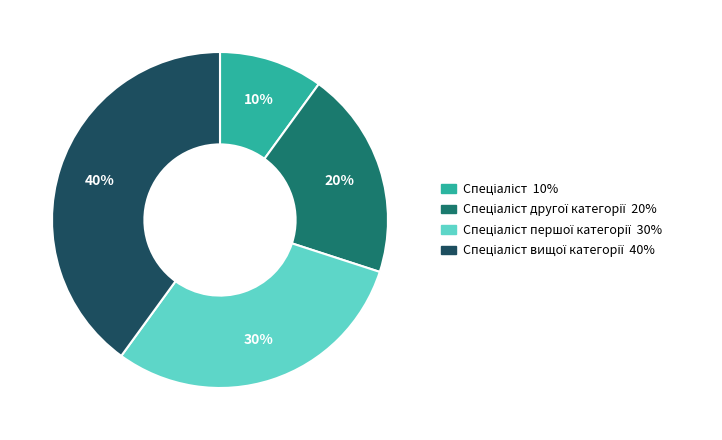

Count the number of slices in the pie.

4